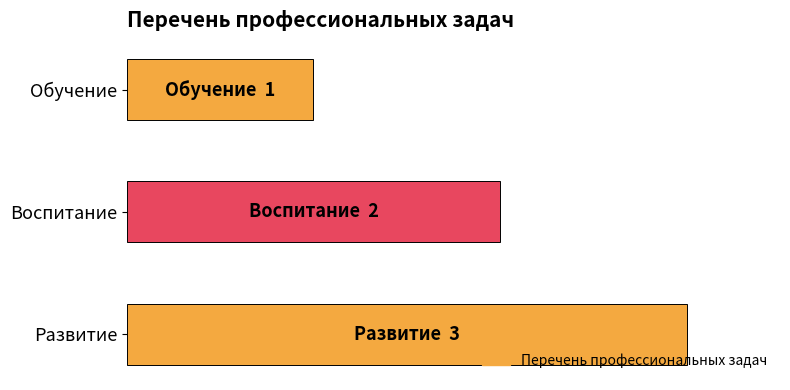

Are the bars horizontal?

Yes